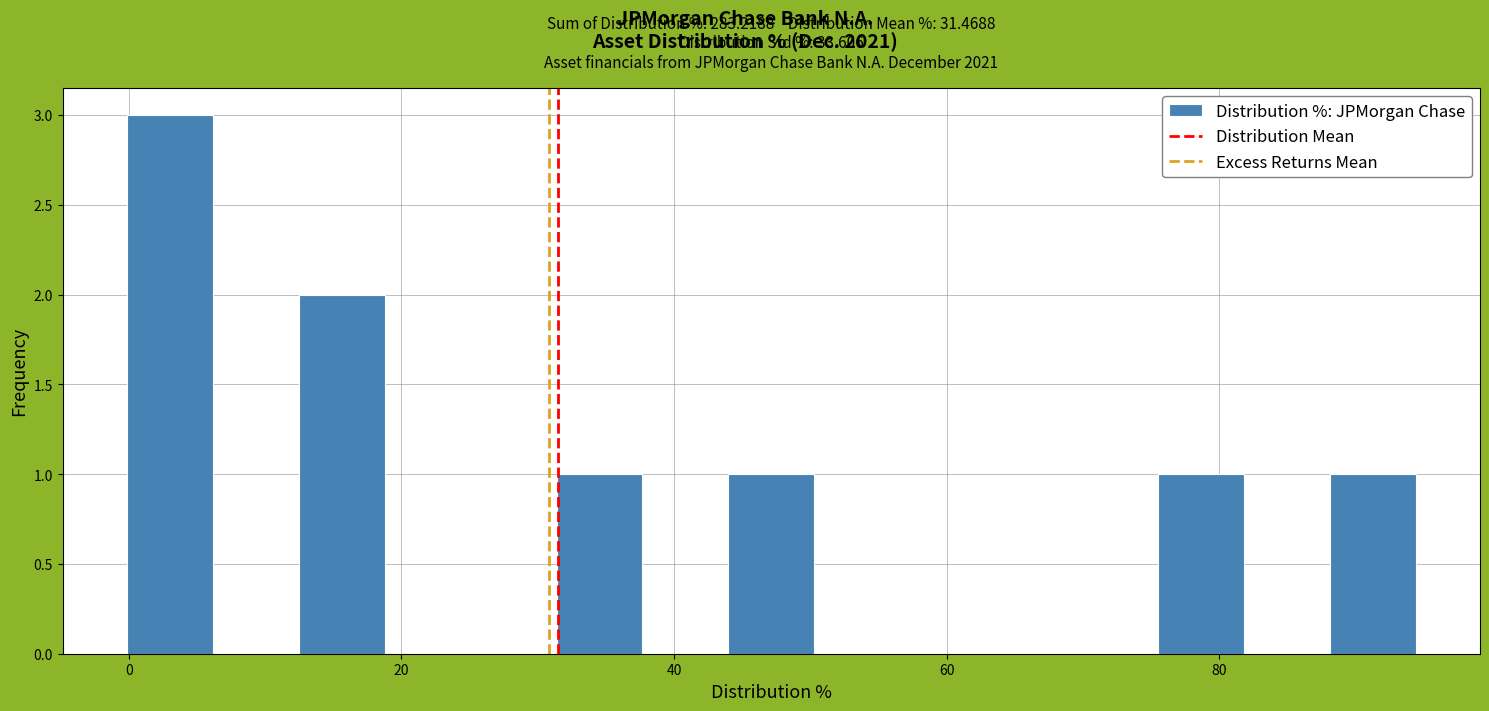

Around what value on the x-axis is the tallest bar? Give the approximate position of its centre, as read against the axis.

4